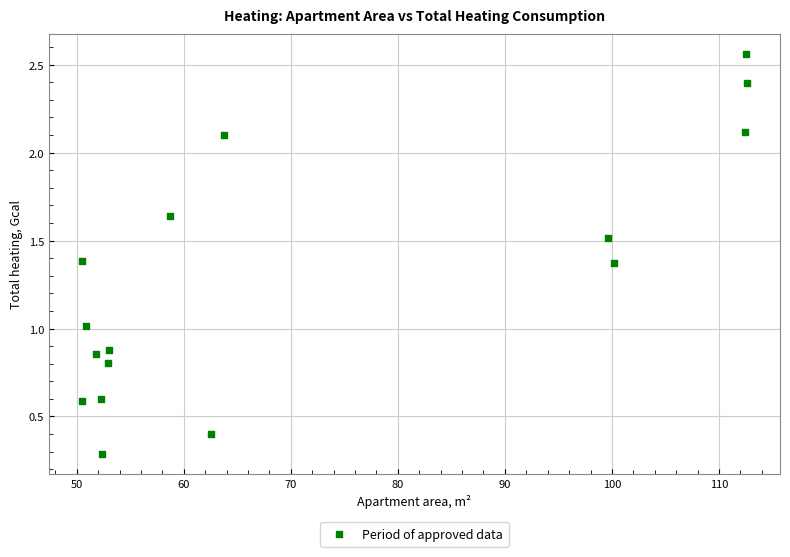

What is the range of Y values (max minus min)?

2.3